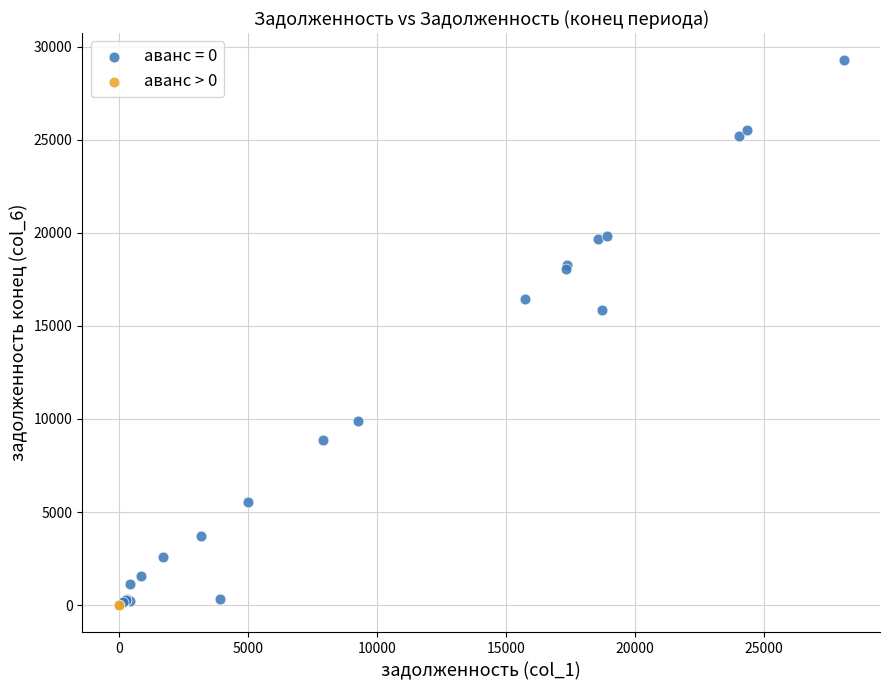

What are all the series names shown in the legend?

аванс = 0, аванс > 0